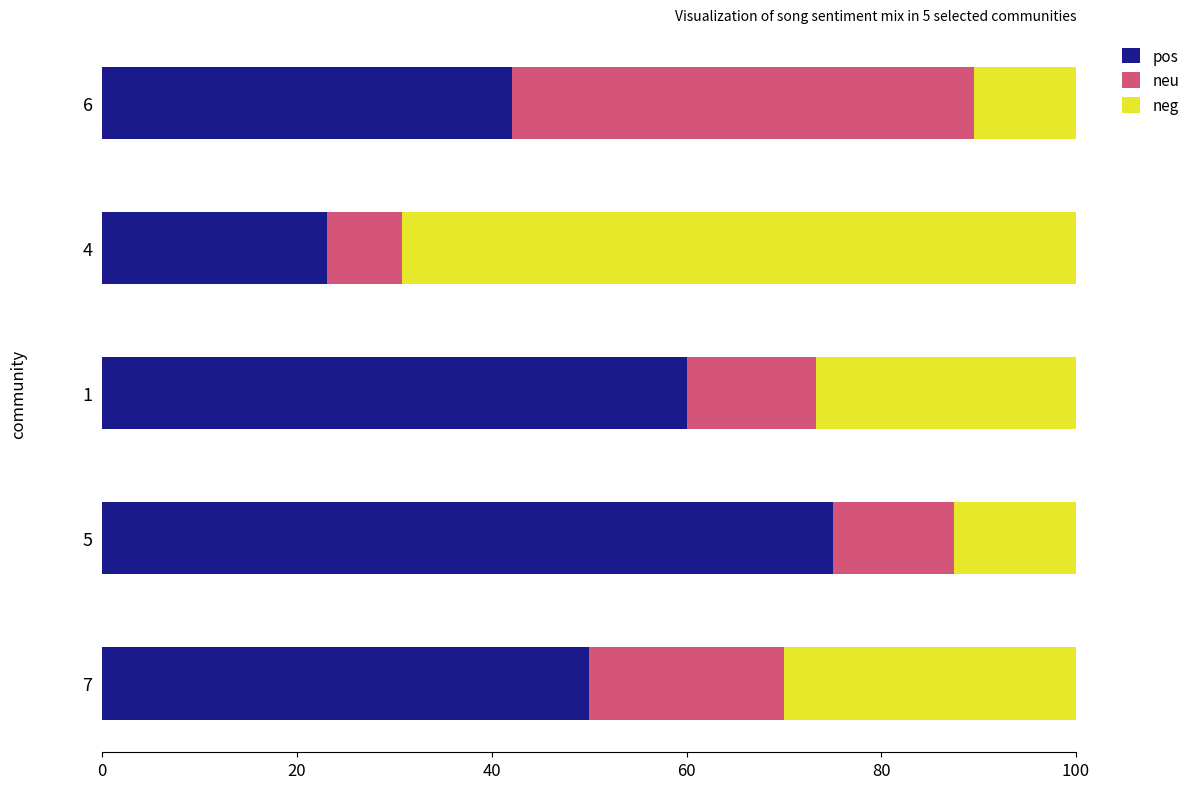

Is it true that pos equals 10.8 at 4?

False